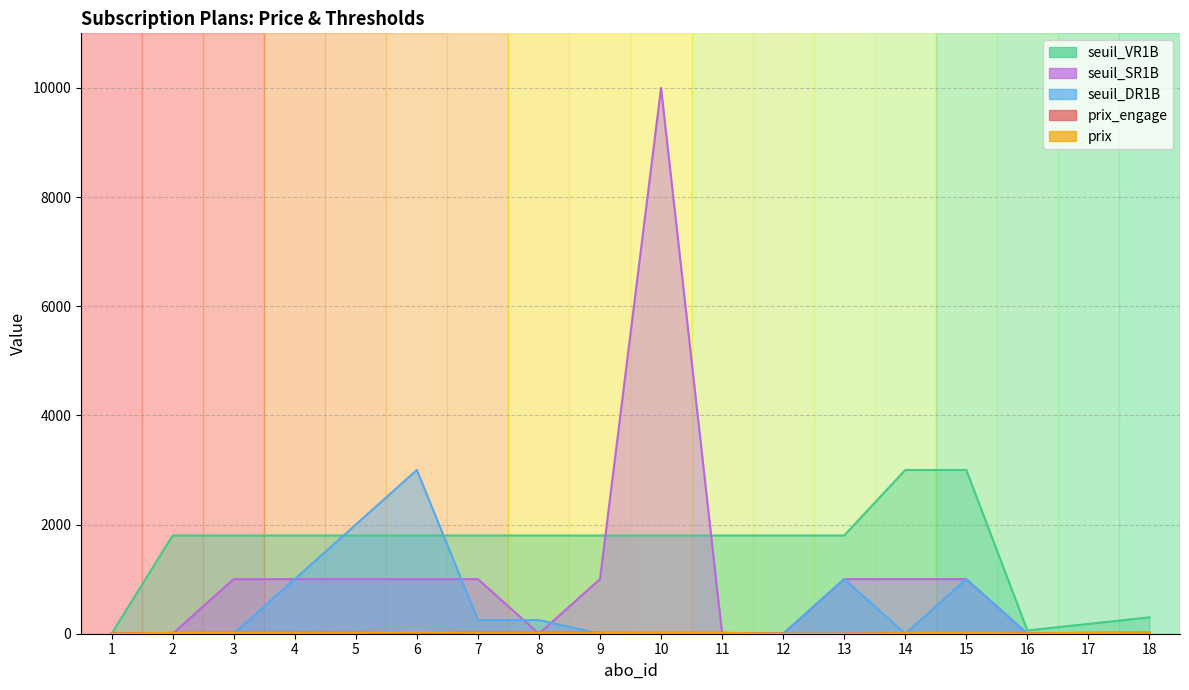

How many interior local valleys does the prix_engage series have?

2